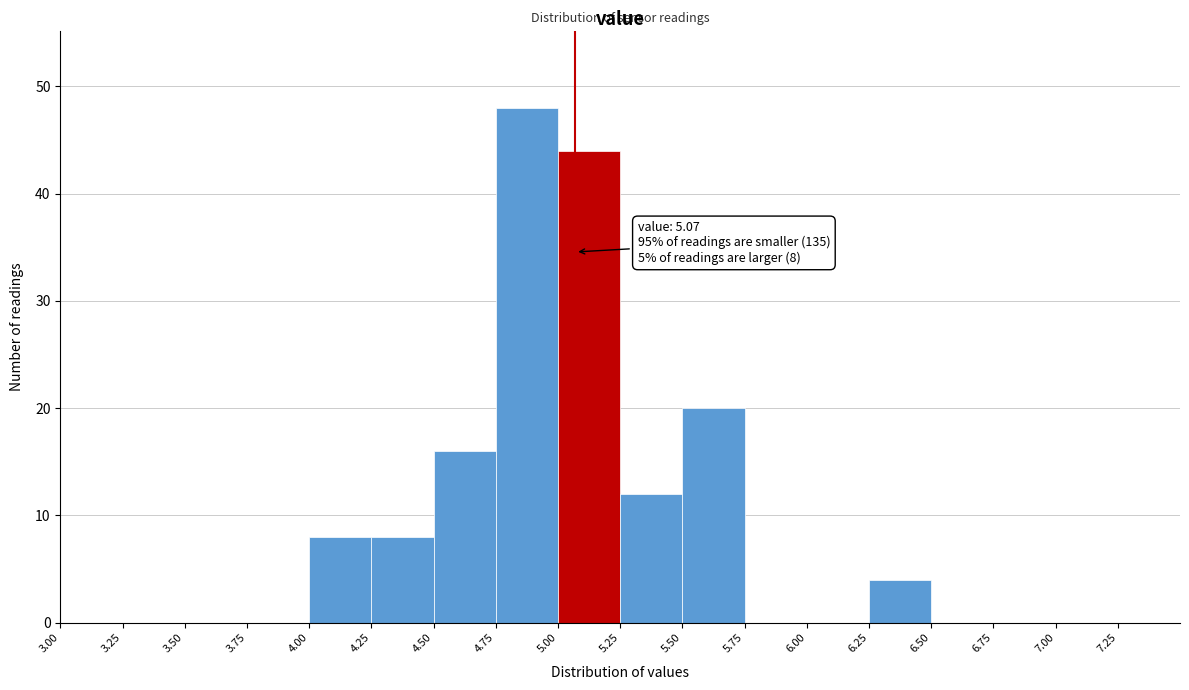

Over which range of the x-axis is the bar tallest?

4.75 to 5.00